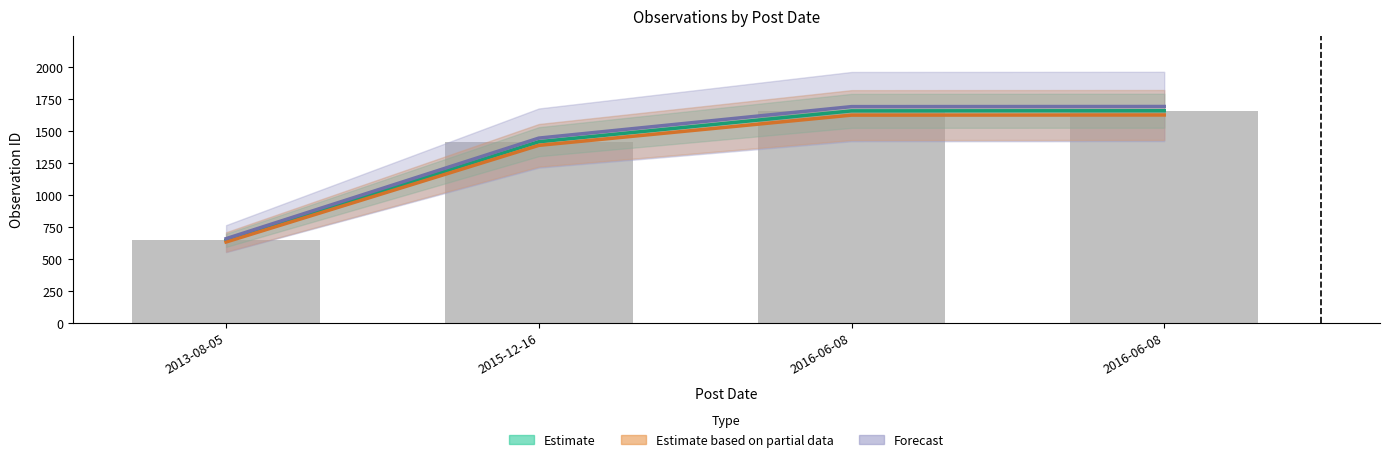

List the labels in order of value, smallest first.

2013-08-05, 2015-12-16, 2016-06-08, 2016-06-08